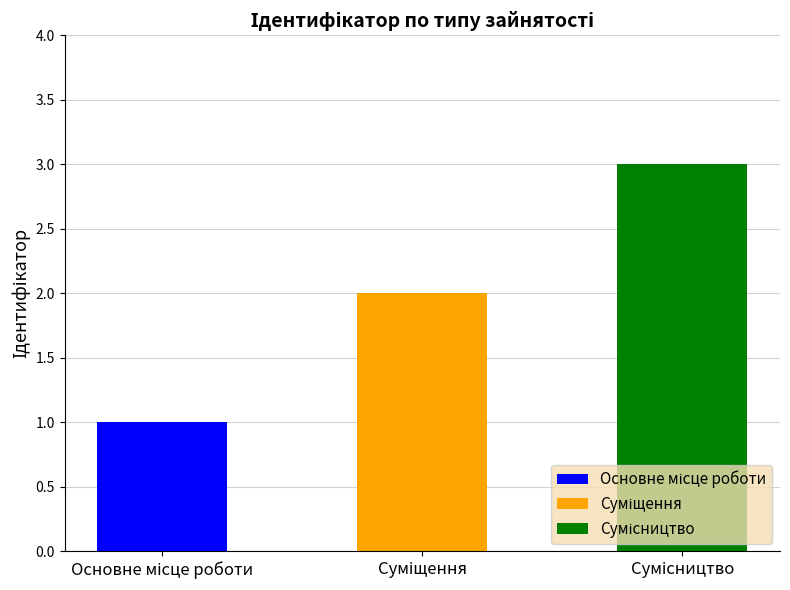

The value at Сумісництво is 4. True or false?

False